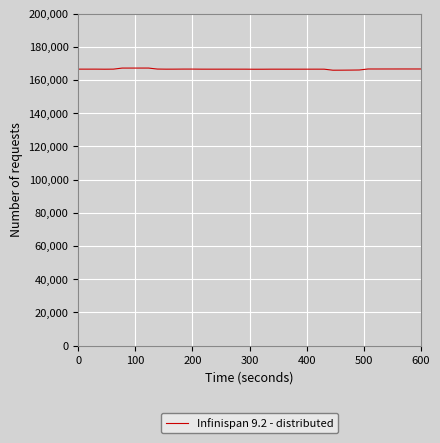

What is the maximum value shown in the chart?

167189.9